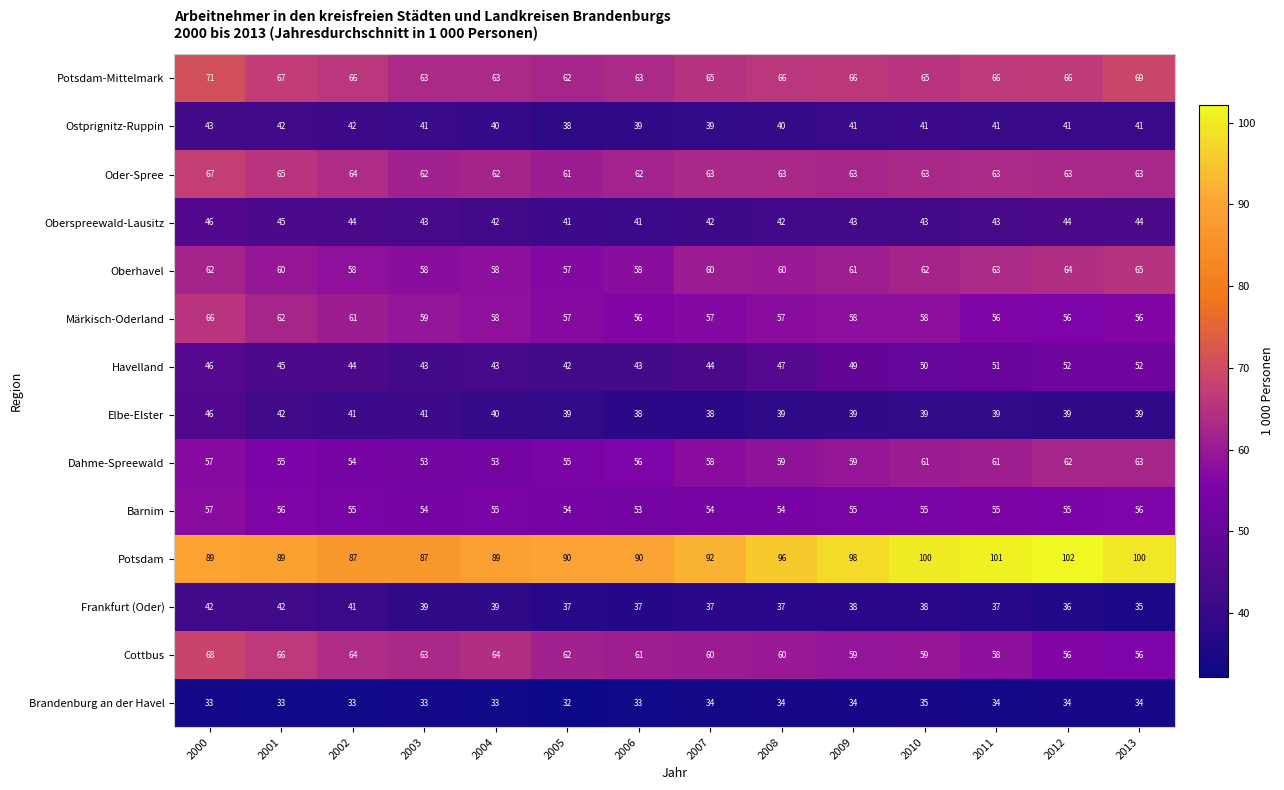

True or false: Oder-Spree has a value of 38 at 2009.

False